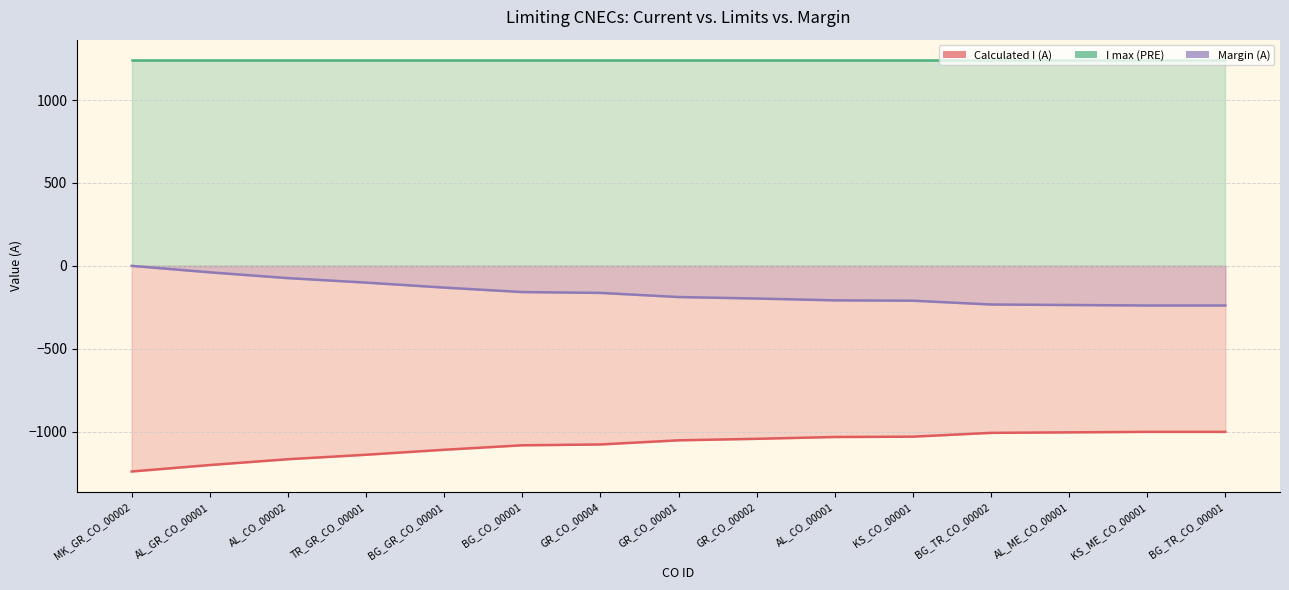

Which series has the widest spread of values?

Calculated I (A)